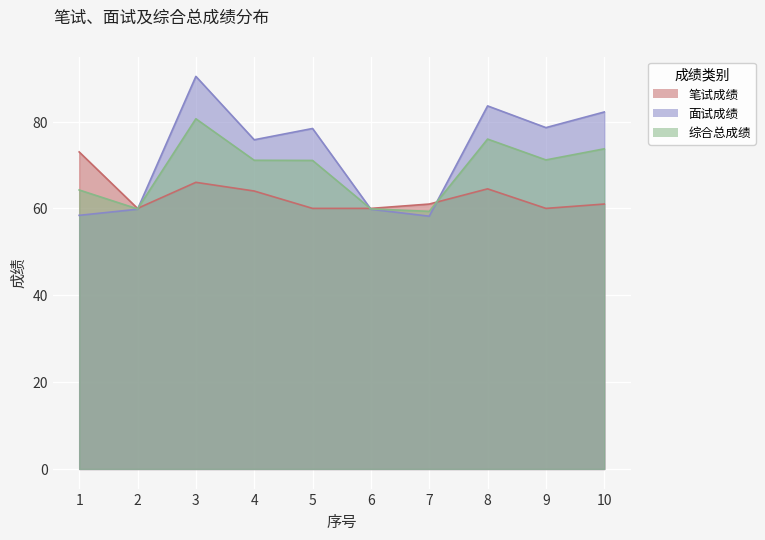

List the series in order of their peak value, highest first.

面试成绩, 综合总成绩, 笔试成绩